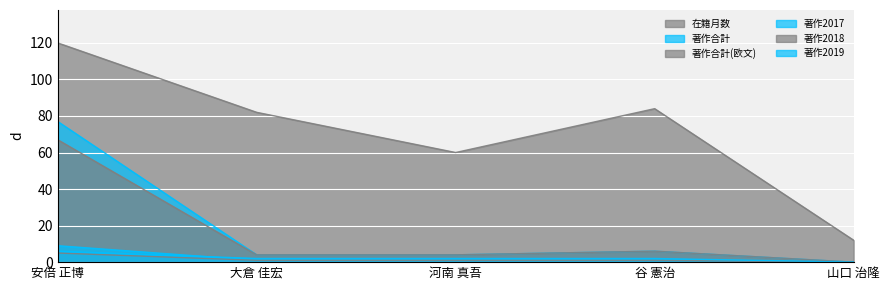

At which category is the sum across all series the highest?

安倍 正博